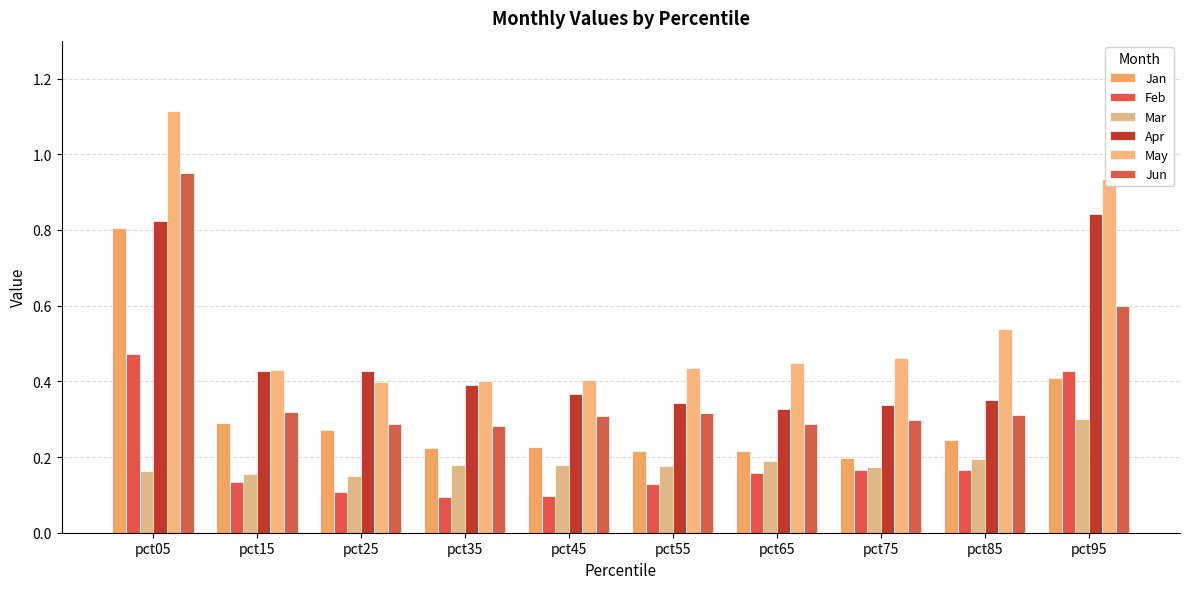

Rank the series by their maximum value, from lowest to highest.

Mar, Feb, Jan, Apr, Jun, May